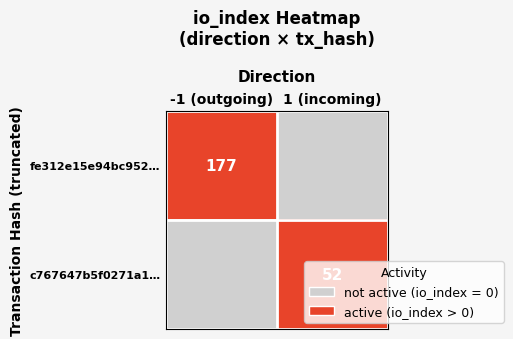

Between -1 (outgoing) and 1 (incoming), which is larger?

-1 (outgoing)